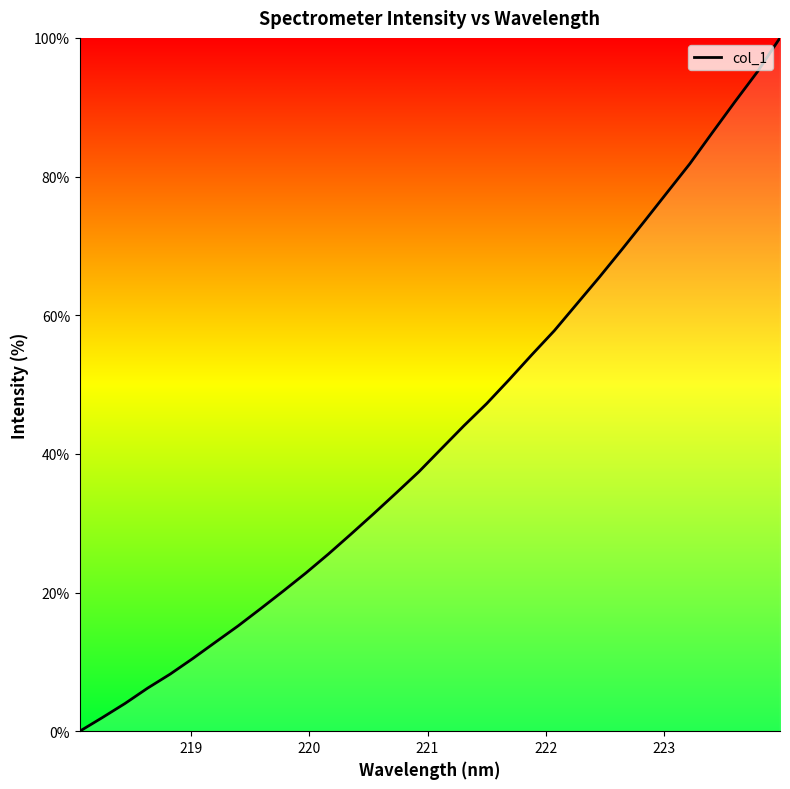

What is the difference between the maximum and minimum values?

100.0